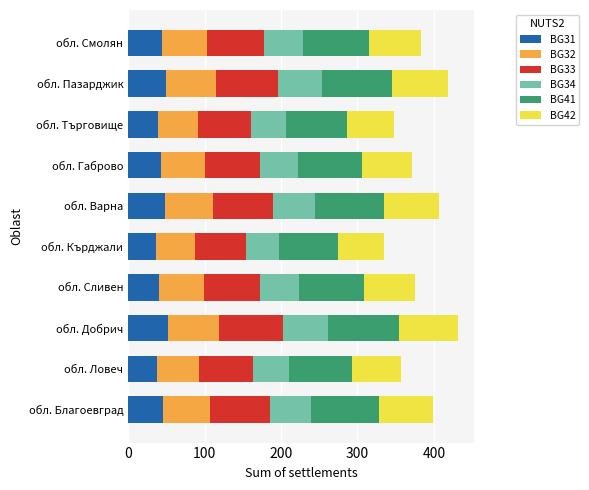

The value of BG31 at обл. Благоевград is 45. True or false?

True